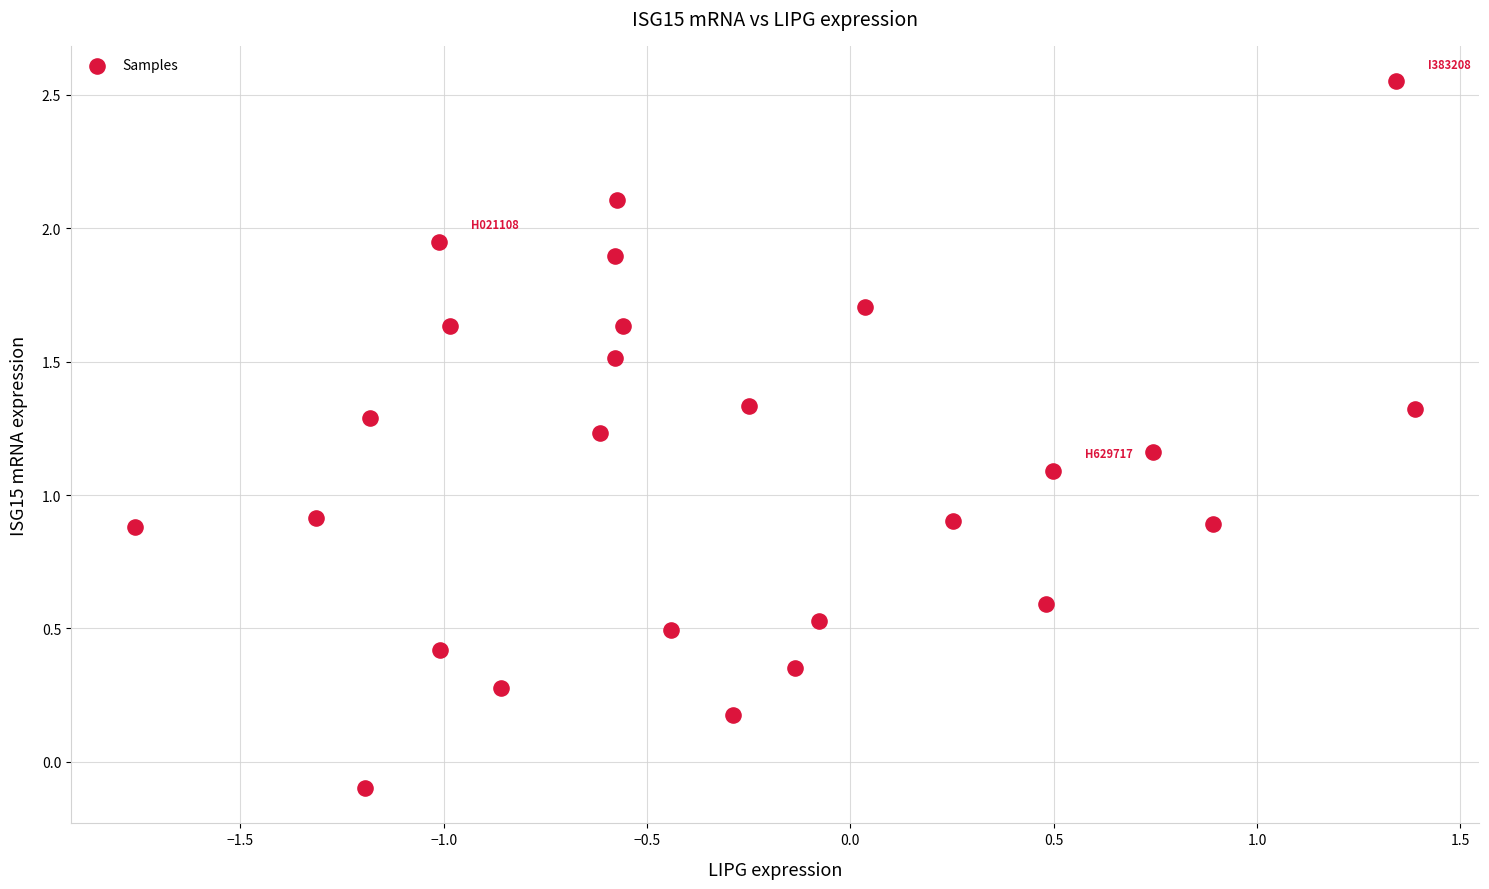

What is the range of X values (max minus min)?

3.1